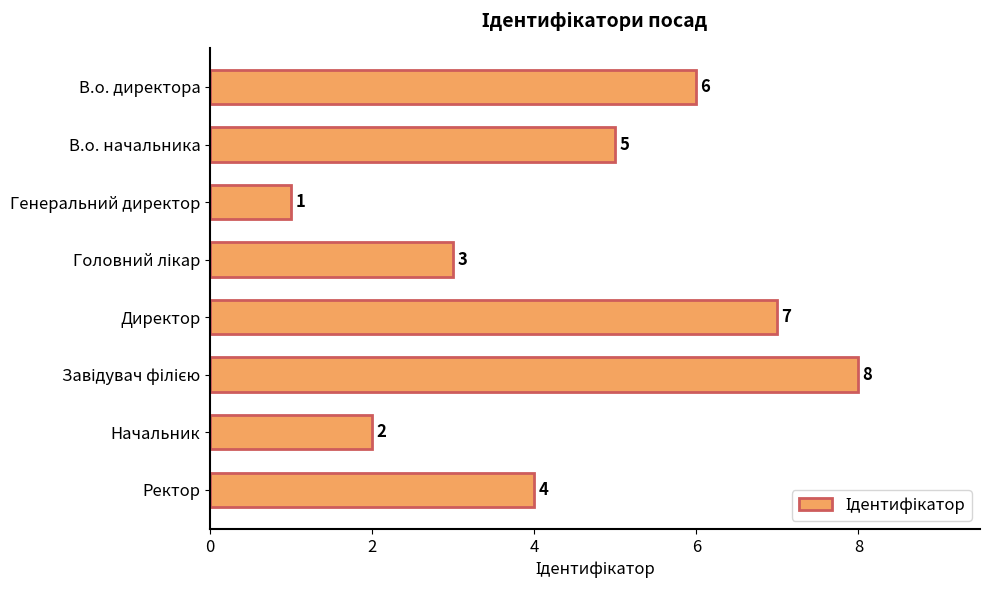

At which label is the value closest to 4?

Ректор